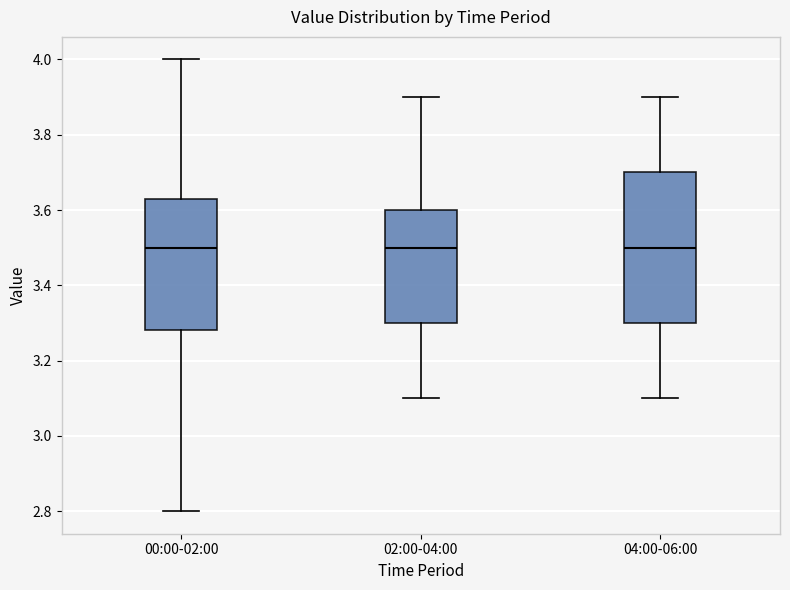

Which box is the tallest, from its lower edge to its upper edge?

04:00-06:00